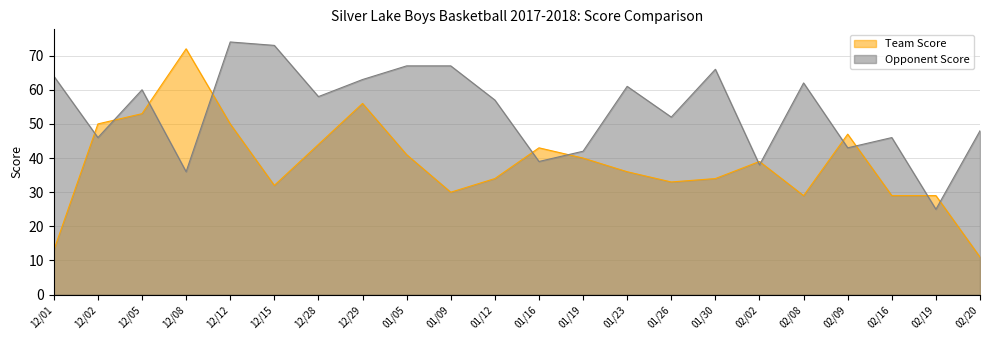

Is the value of Team Score at 12/02 greater than the value of Opponent Score at 12/05?

No